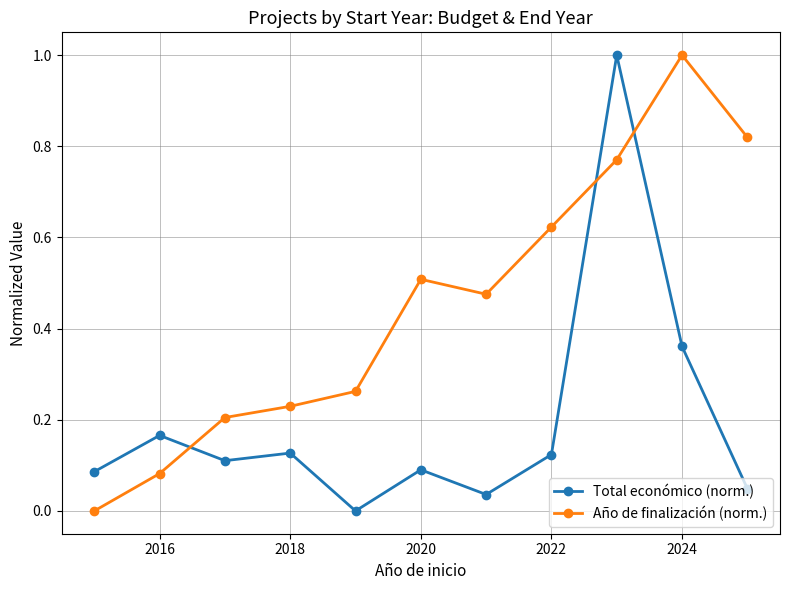

True or false: Total económico (norm.) and Año de finalización (norm.) intersect in this chart.

True